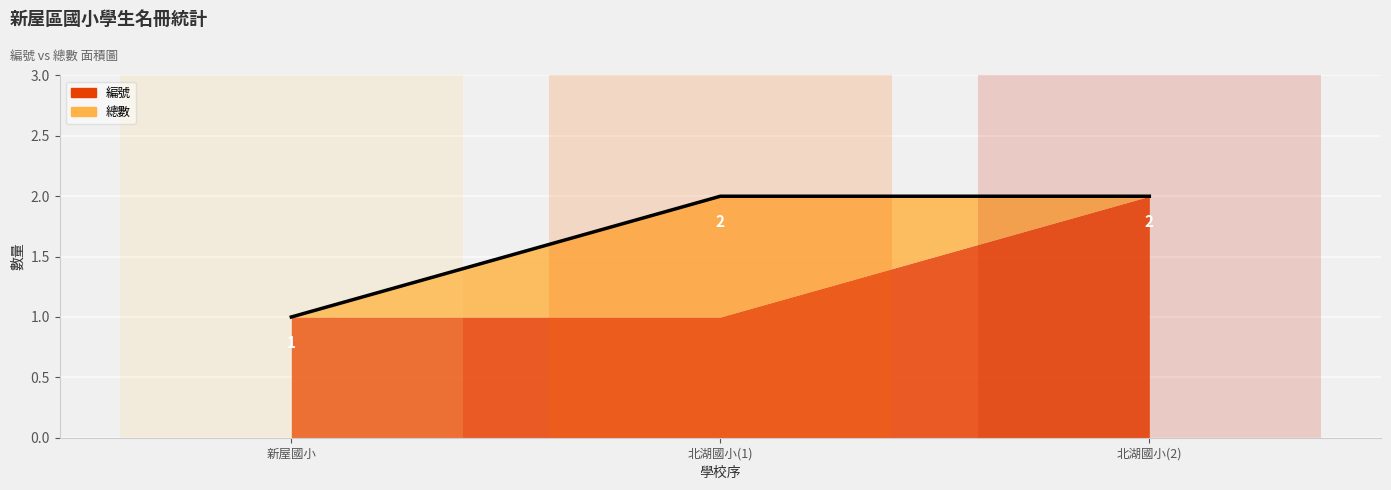

What is the approximate value at 新屋國小?

1